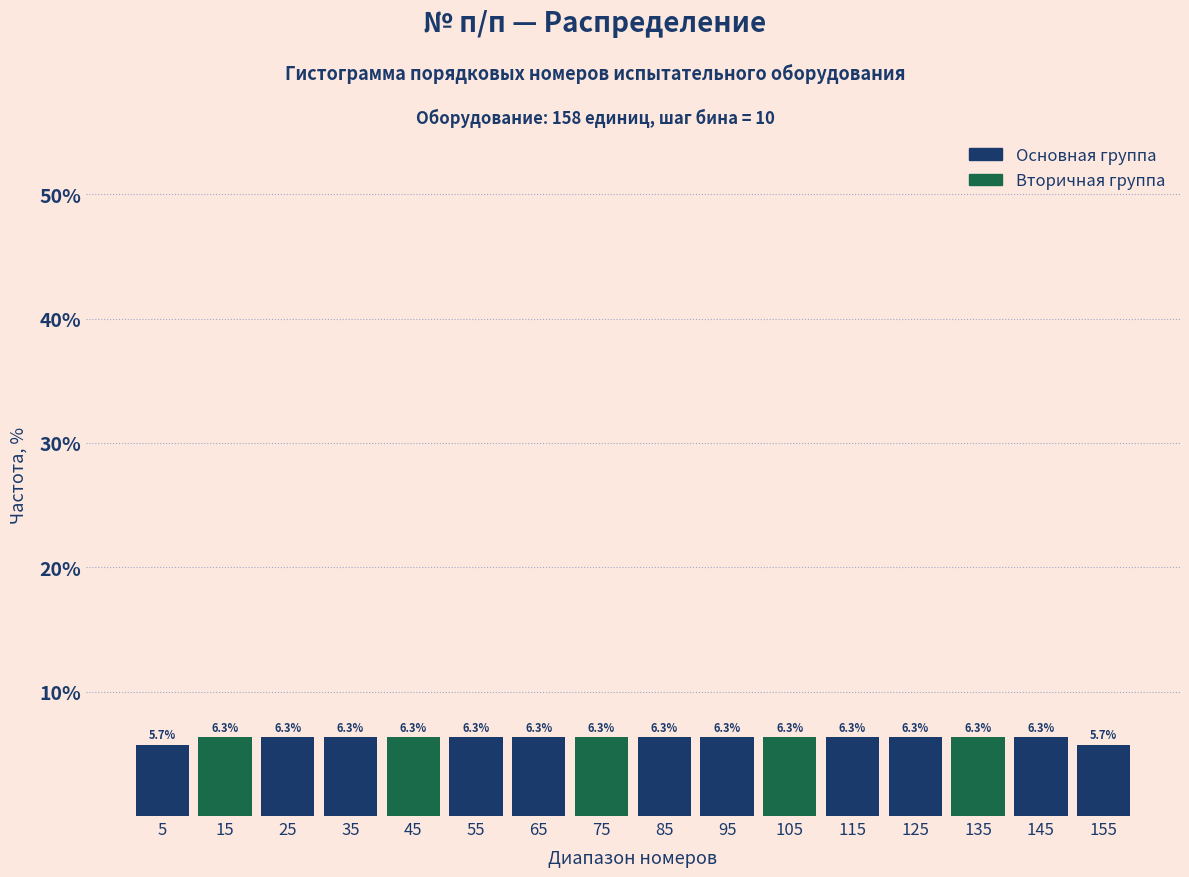

Reading left to right, transcribe this chart: for each bar, give the range it covers on the x-axis and its height.

0 to 10: 5.7
10 to 20: 6.3
20 to 30: 6.3
30 to 40: 6.3
40 to 50: 6.3
50 to 60: 6.3
60 to 70: 6.3
70 to 80: 6.3
80 to 90: 6.3
90 to 100: 6.3
100 to 110: 6.3
110 to 120: 6.3
120 to 130: 6.3
130 to 140: 6.3
140 to 150: 6.3
150 to 160: 5.7